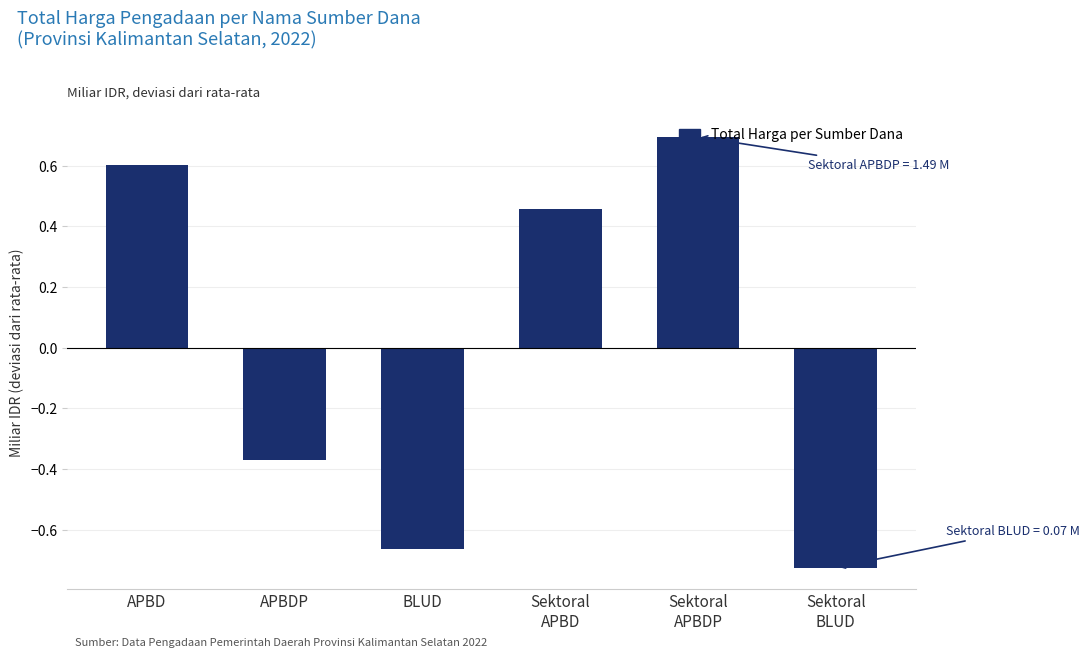

Count the values in the range 0 to 1.

3